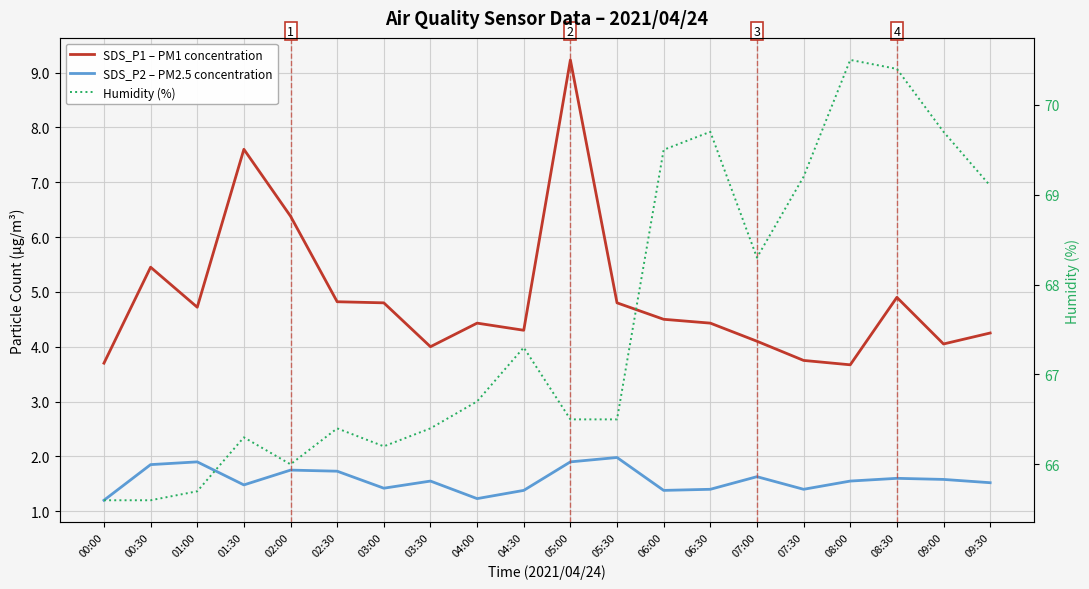

What is the label of the 1st point from the right?

09:30